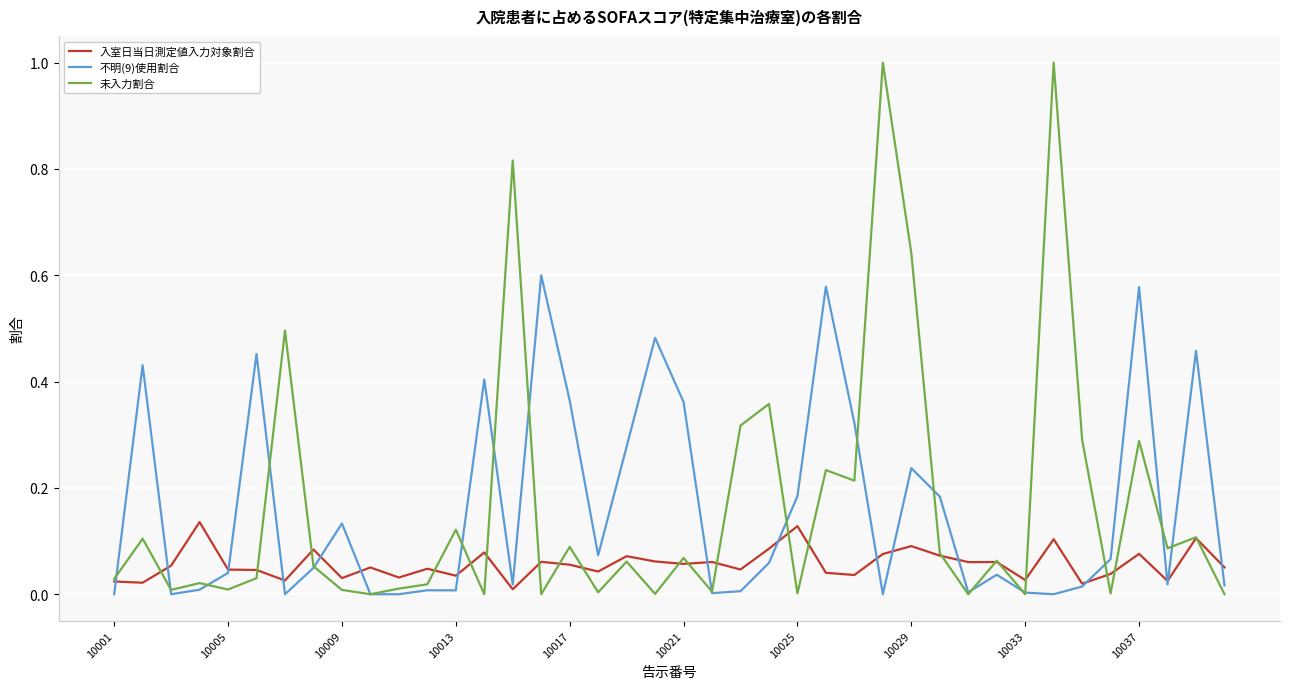

Which series has the widest spread of values?

未入力割合